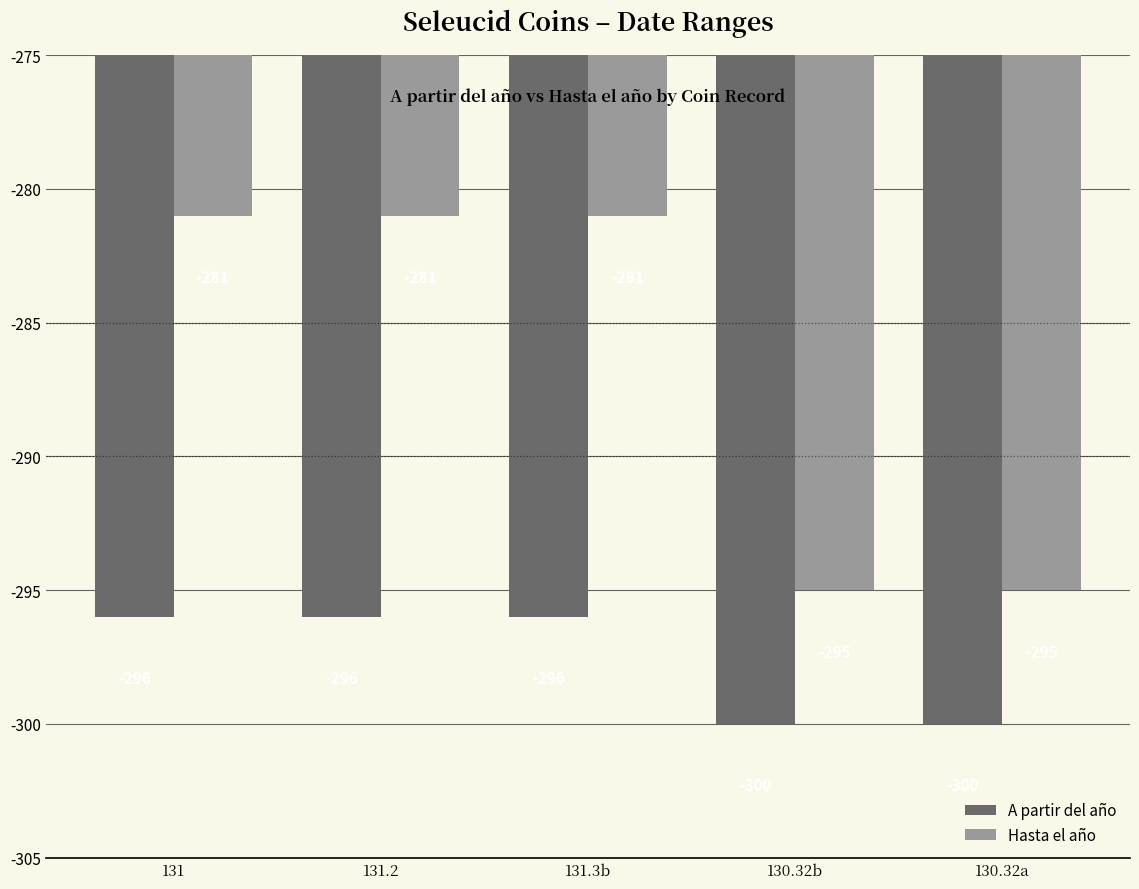

What is the lowest value of the A partir del año series?

-300